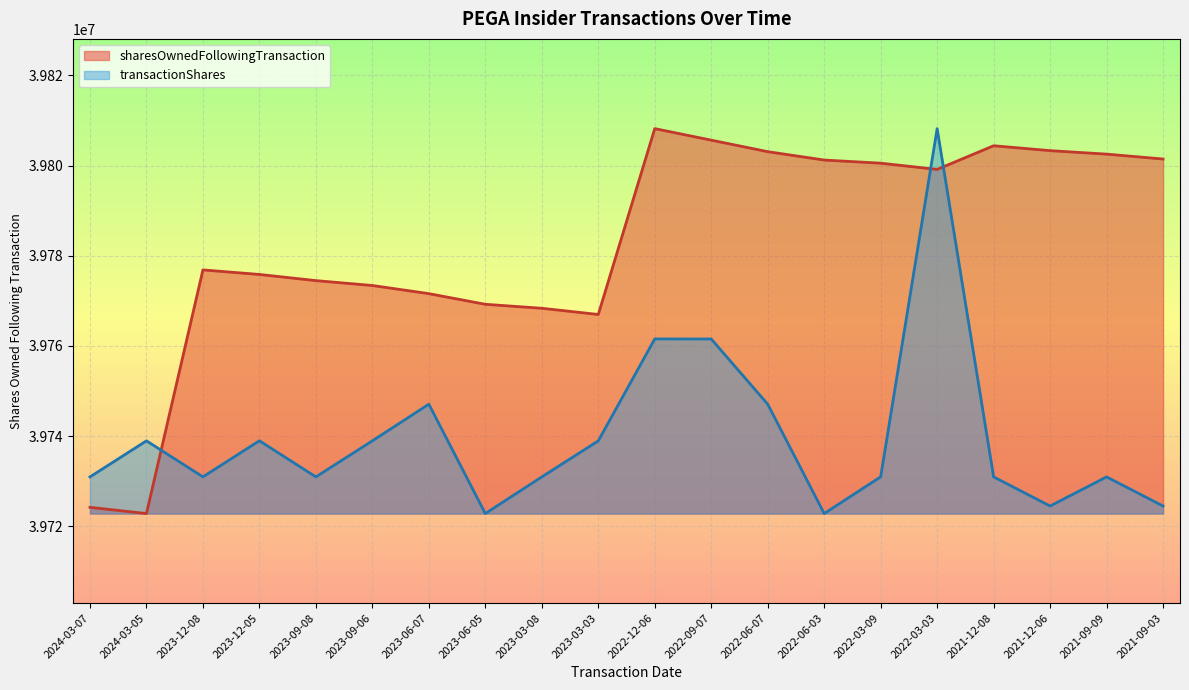

Between which two adjacent categories do transactionShares and sharesOwnedFollowingTransaction first intersect?

2024-03-05 and 2023-12-08